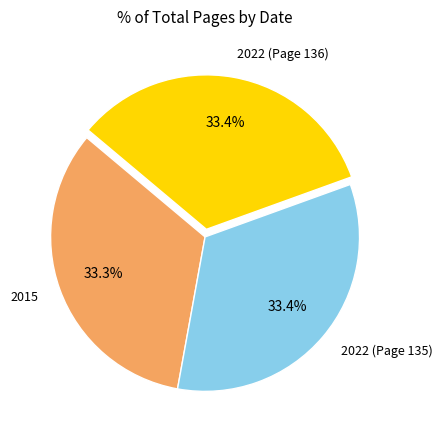

What percentage do 2022 (Page 136) and 2015 together represent?

66.6%